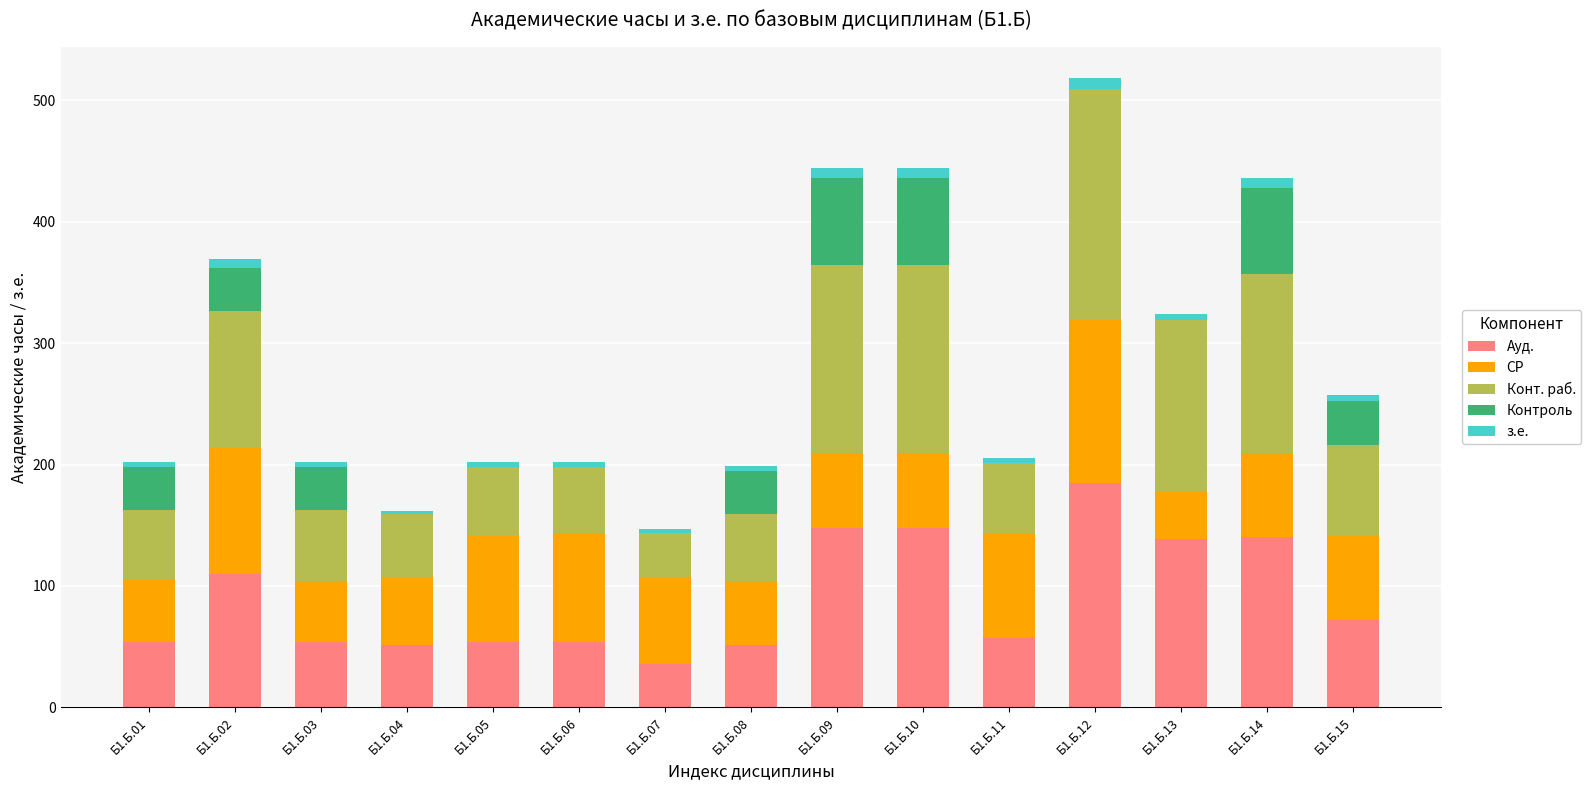

At which category is the sum across all series the highest?

Б1.Б.12